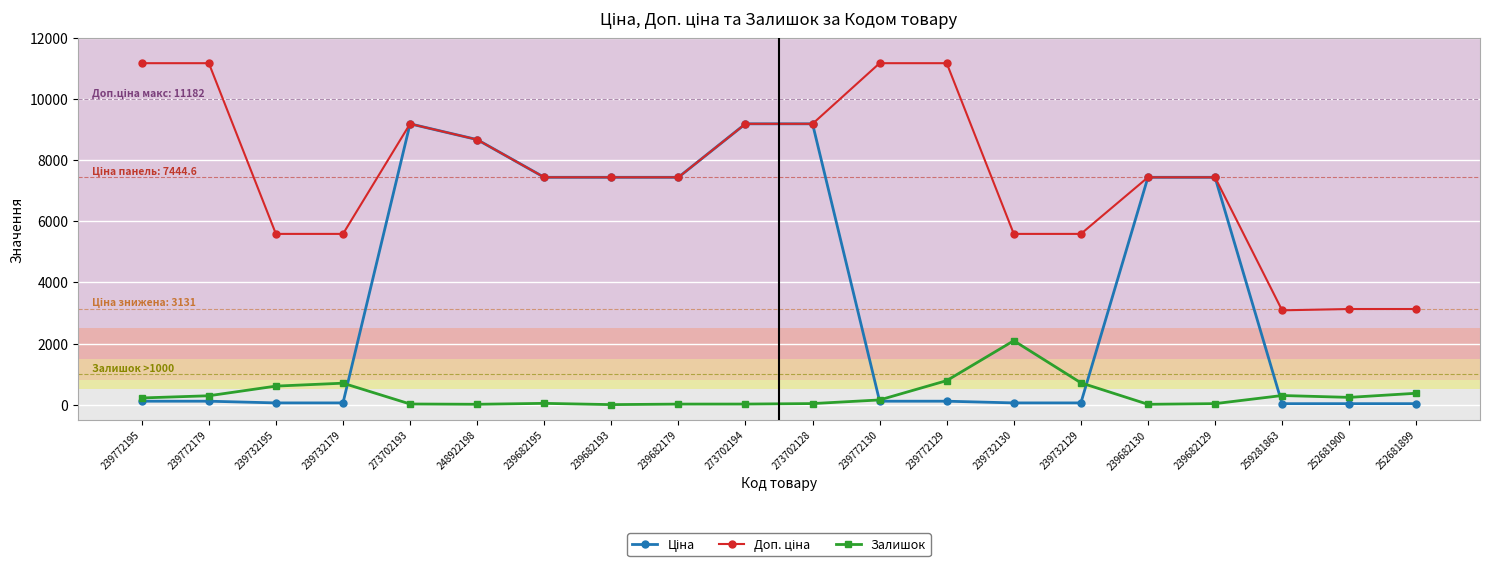

At how many categories does at least one series exceed 6945?

13